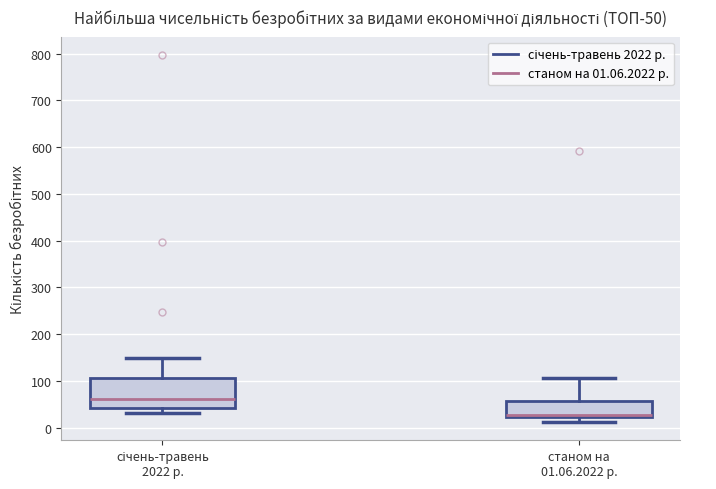

Reading left to right, read every box against the y-axis: the position of its median line, the range the box covers, and the ends of its whiskers. The values are not printed on the chart, so give them approximately, as read against the axis.

січень-травень 2022 р.: median 60, box 40 to 110, whiskers 30 to 150
станом на 01.06.2022 р.: median 30, box 20 to 60, whiskers 10 to 110